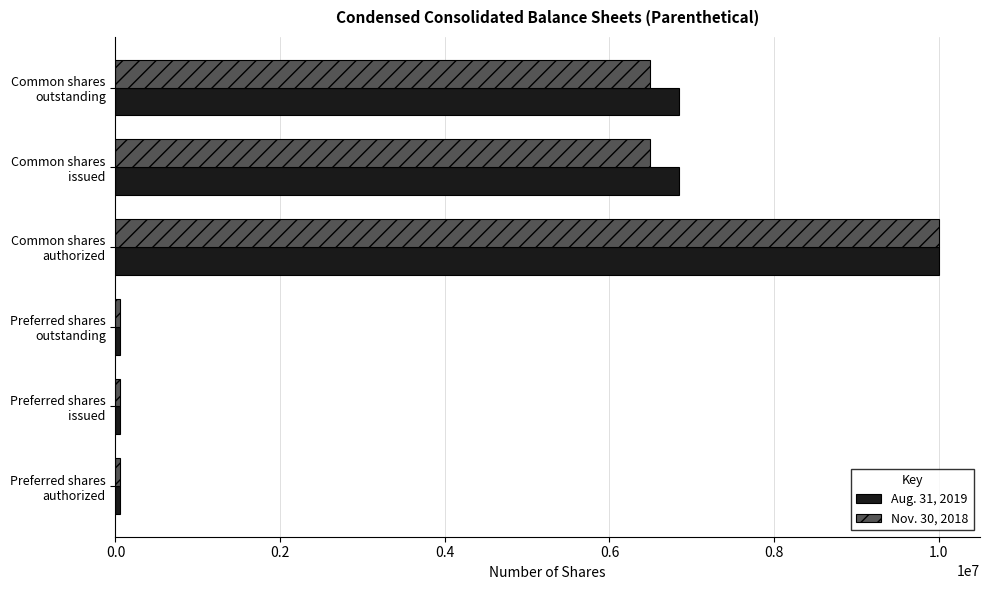

Rank the series by their average value, from highest to lowest.

Aug. 31, 2019, Nov. 30, 2018